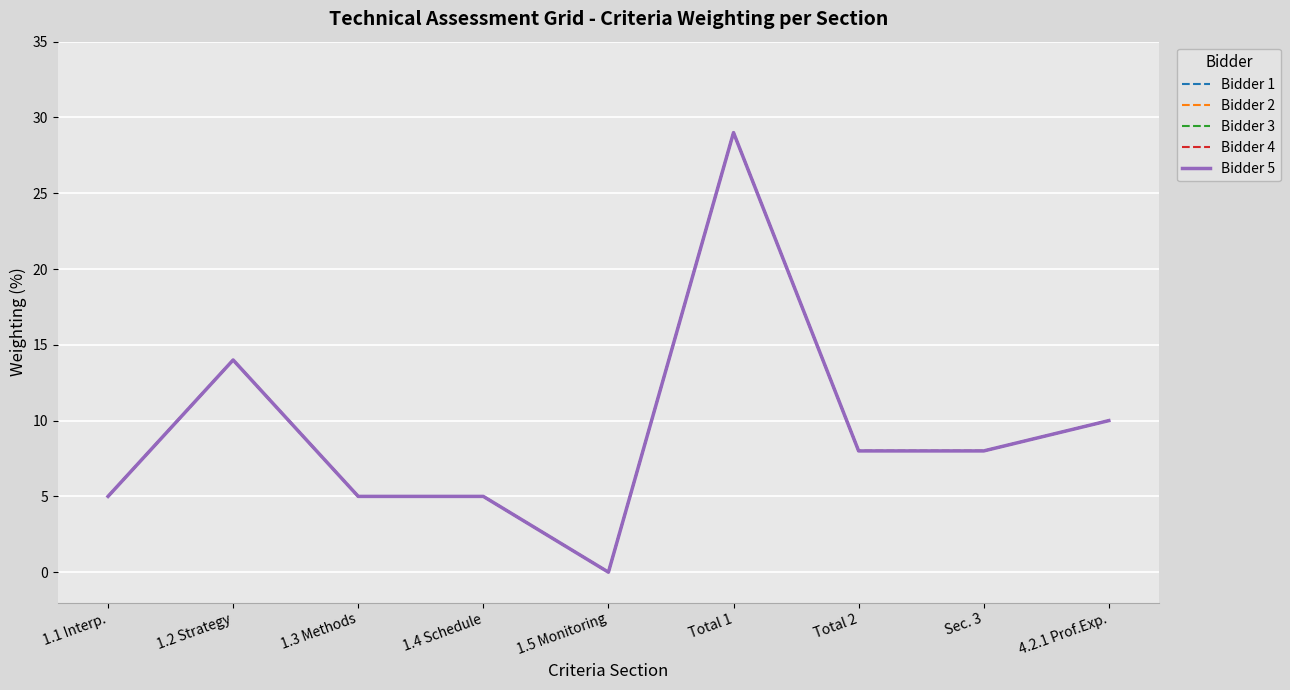

How many values in the Bidder 3 series exceed 8?

3